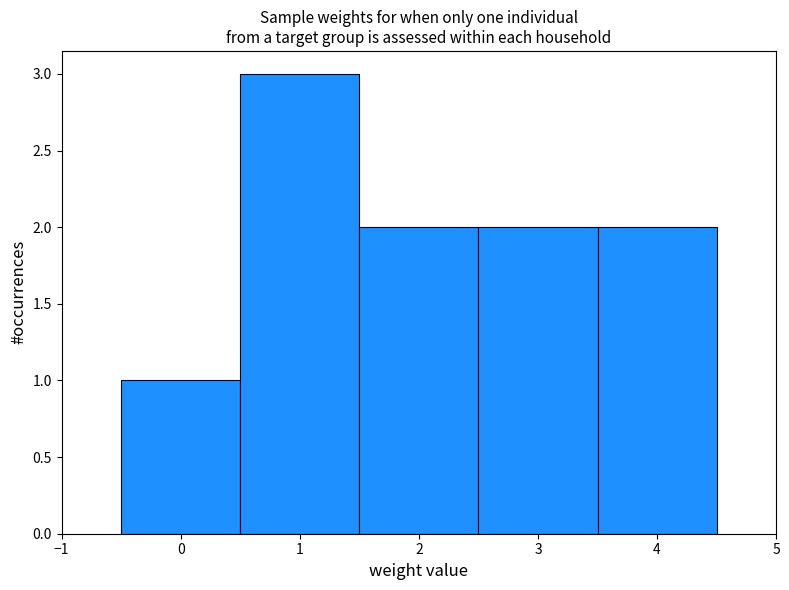

Which range on the x-axis has the tallest bar?

0.5 to 1.5